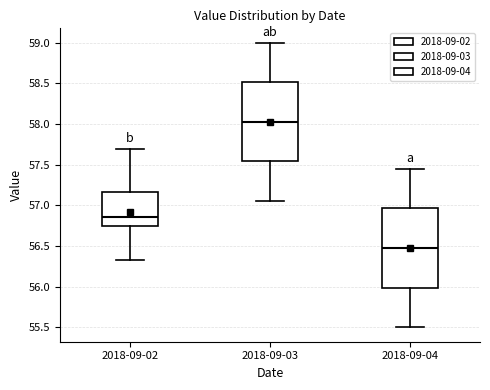

Reading left to right, transcribe this box plot: for each box, give where its median line is, the range the box spans, and where its two whiskers end, as read against the y-axis. The values are not printed on the chart, so give them approximately, as read against the axis.

2018-09-02: median 56.85, box 56.75 to 57.15, whiskers 56.35 to 57.70
2018-09-03: median 58.05, box 57.55 to 58.50, whiskers 57.05 to 59.00
2018-09-04: median 56.50, box 56.00 to 56.95, whiskers 55.50 to 57.45